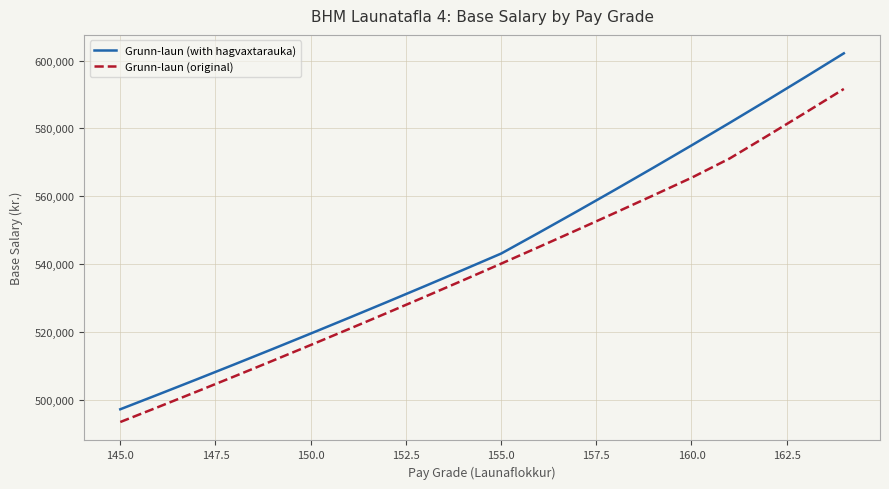

What is the minimum value shown in the chart?

493511